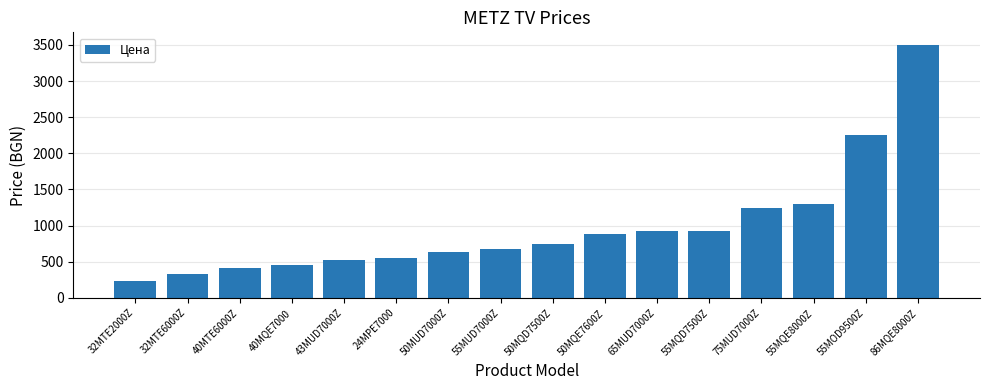

True or false: the data shows 557.2 at 32MTE6000Z.

False